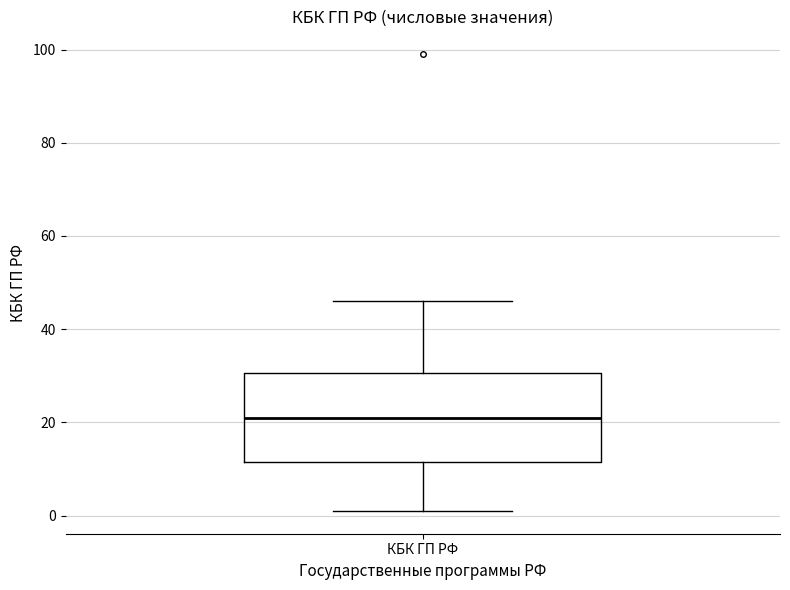

Where is the lower edge of the box for КБК ГП РФ on the y-axis? The values are not printed on the chart, so give them approximately, as read against the axis.

12